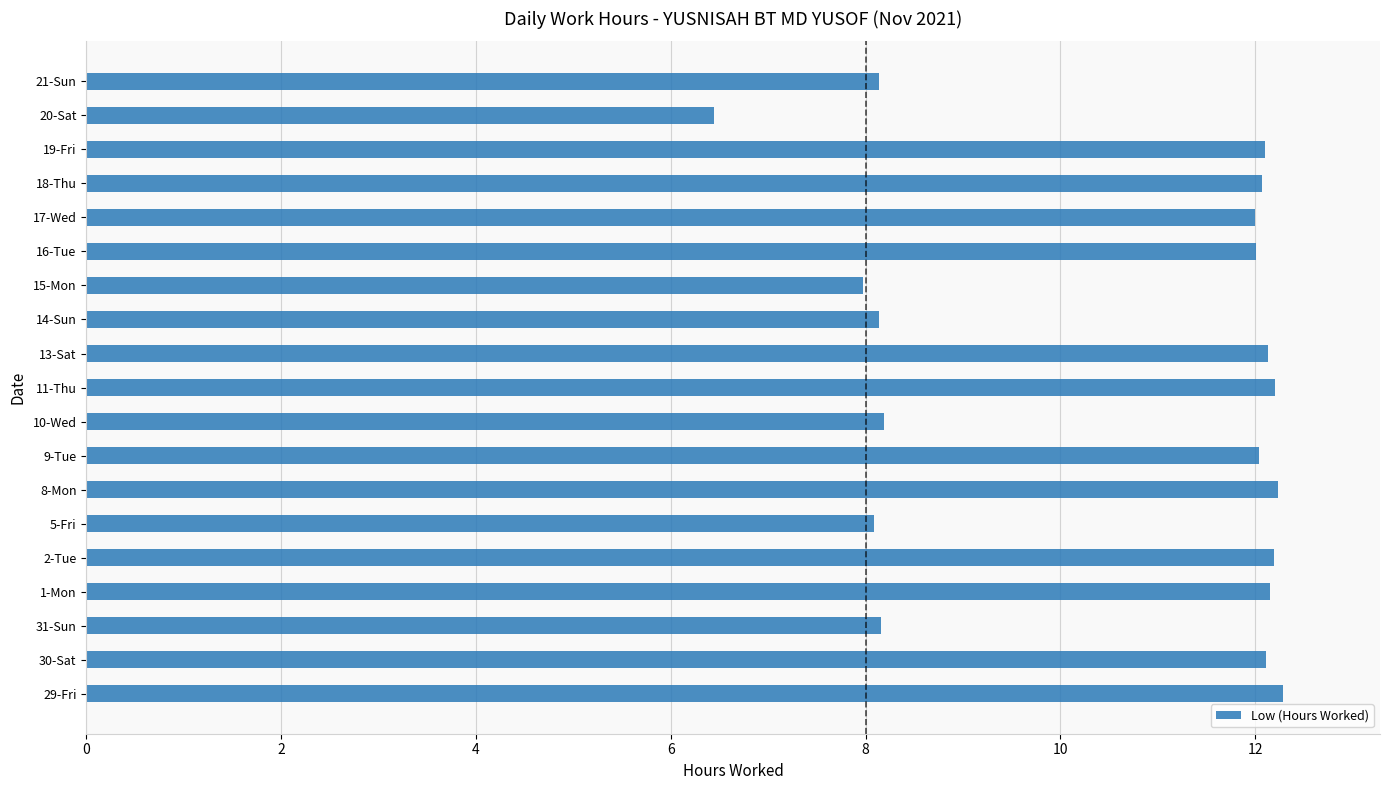

What is the minimum value shown in the chart?

6.4